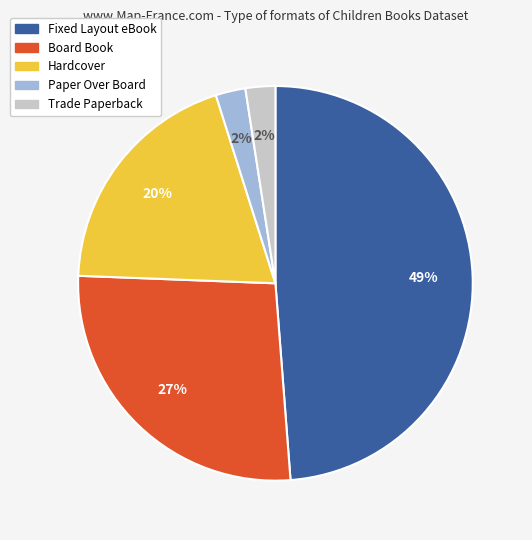

To the nearest percent, what is the average slice percentage?

20%